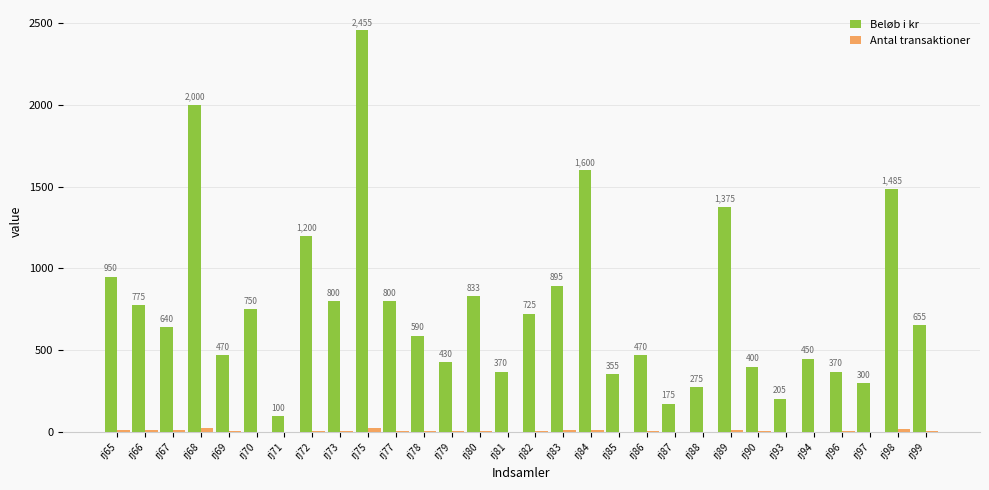

Count the number of categories in the chart.

30